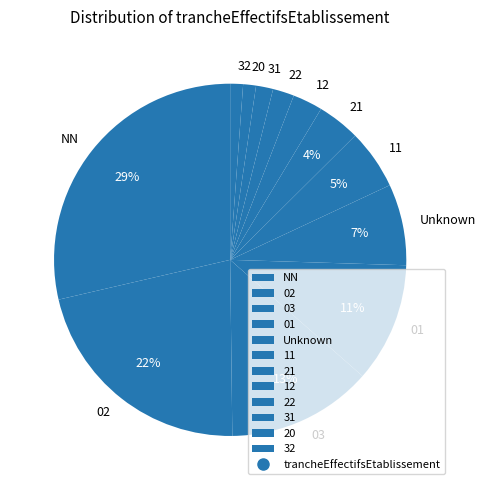

Is the sum of 20 and Unknown greater than half?

No